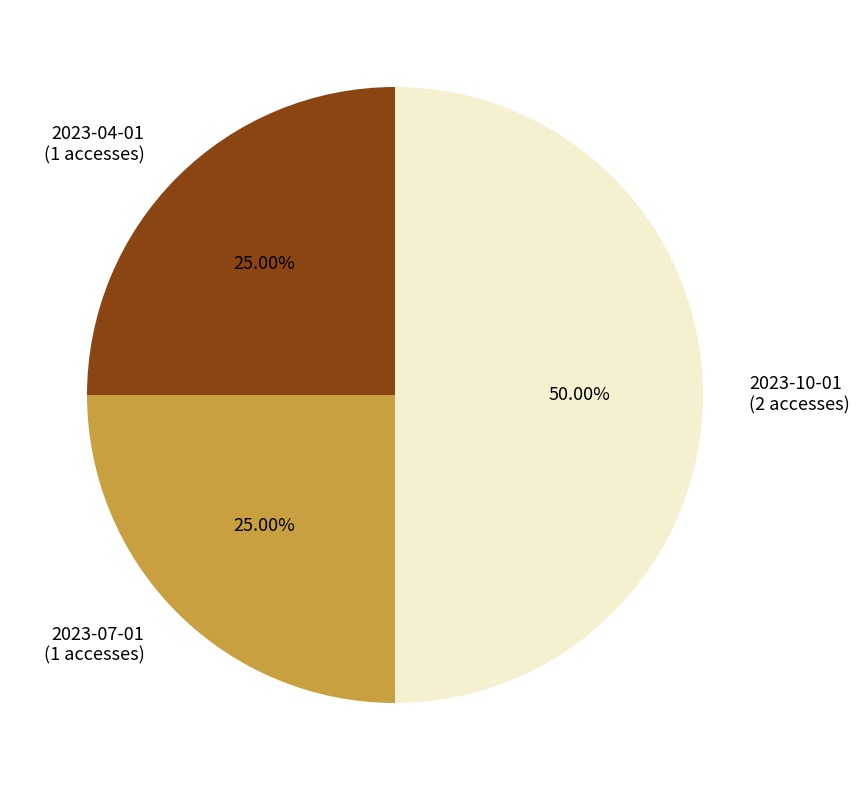

To the nearest percent, what percentage of the pie is 2023-07-01?

25%